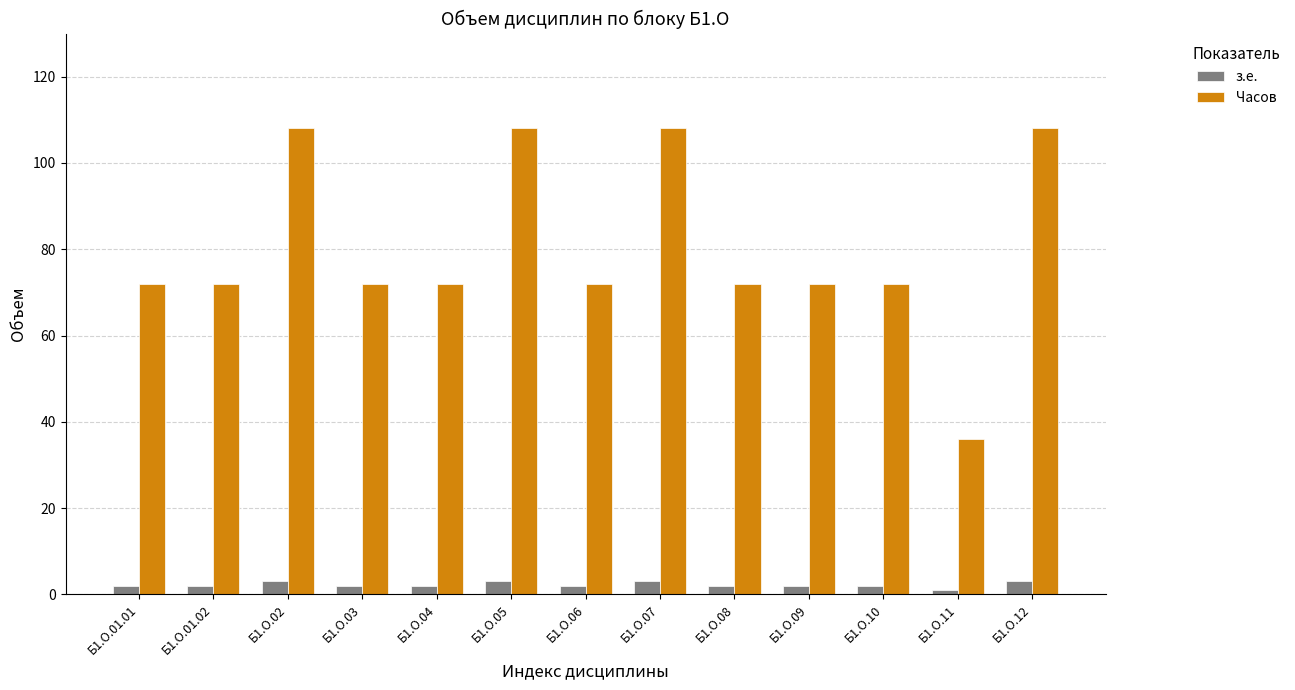

Count the Часов values in the range 72 to 108.

12